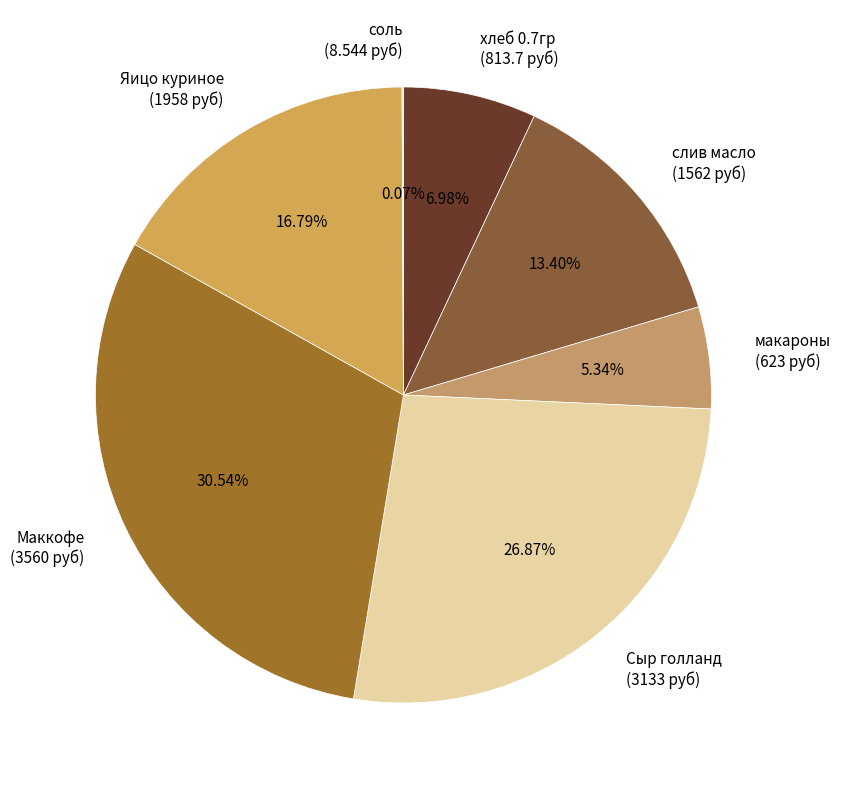

True or false: хлеб 0.7гр accounts for 20% of the total.

False